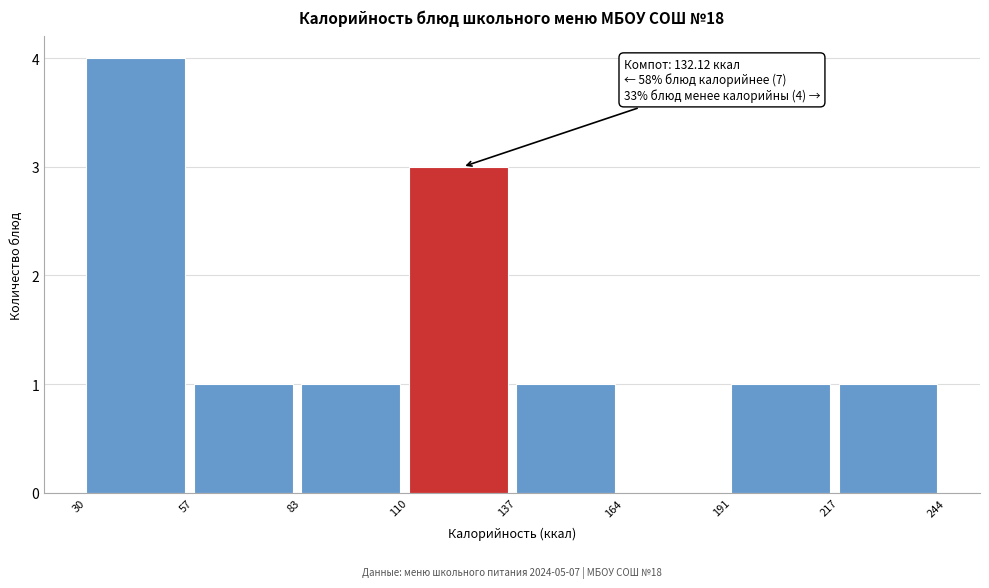

Which range on the x-axis has the tallest bar?

30 to 57